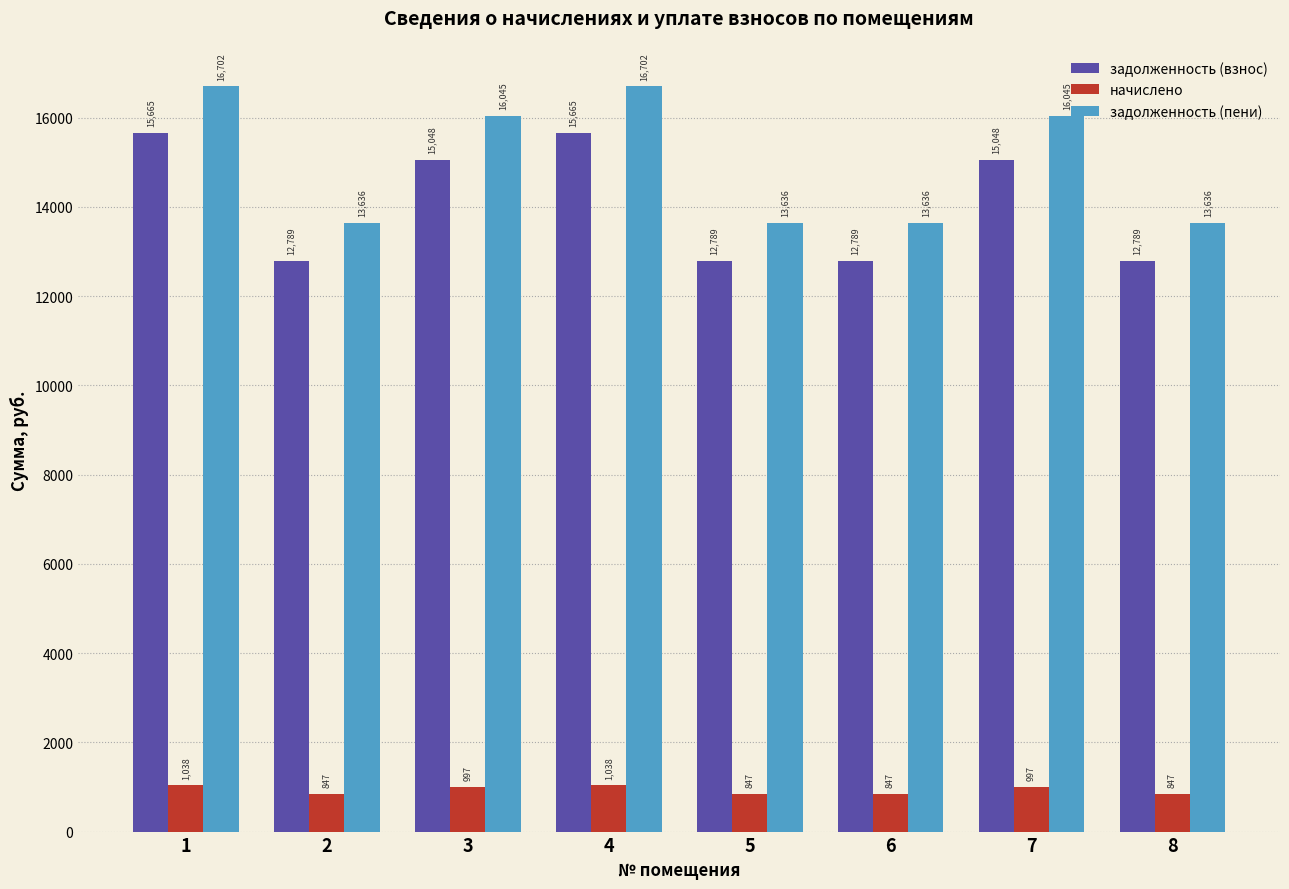

What is the difference between the highest and lowest values at 8?

12788.6